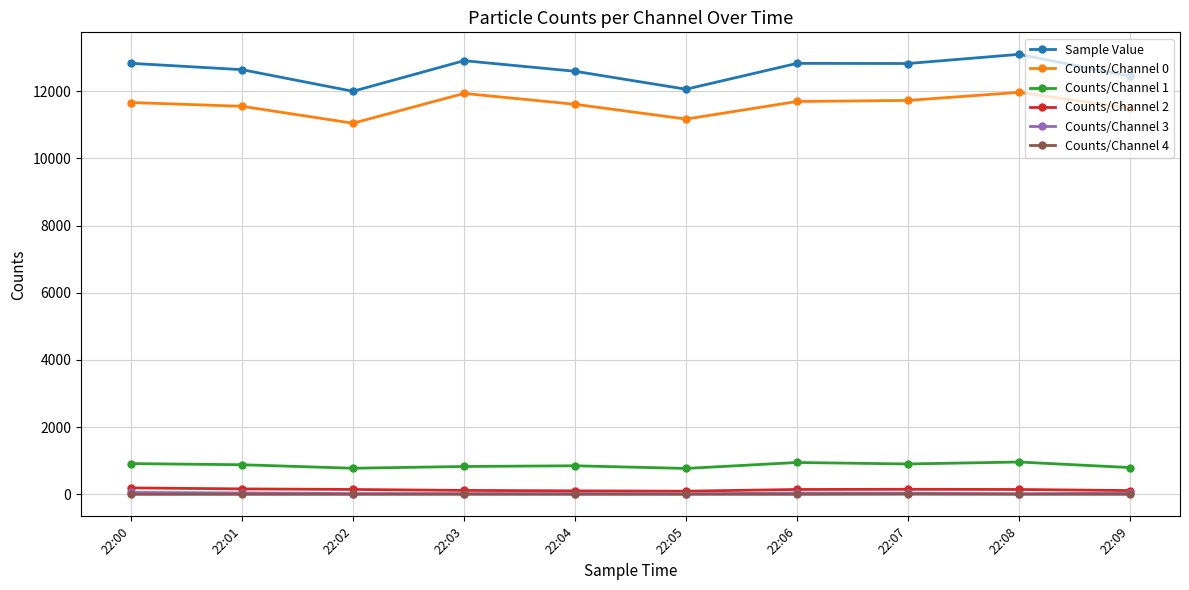

True or false: Counts/Channel 1 and Counts/Channel 2 cross at least once.

False